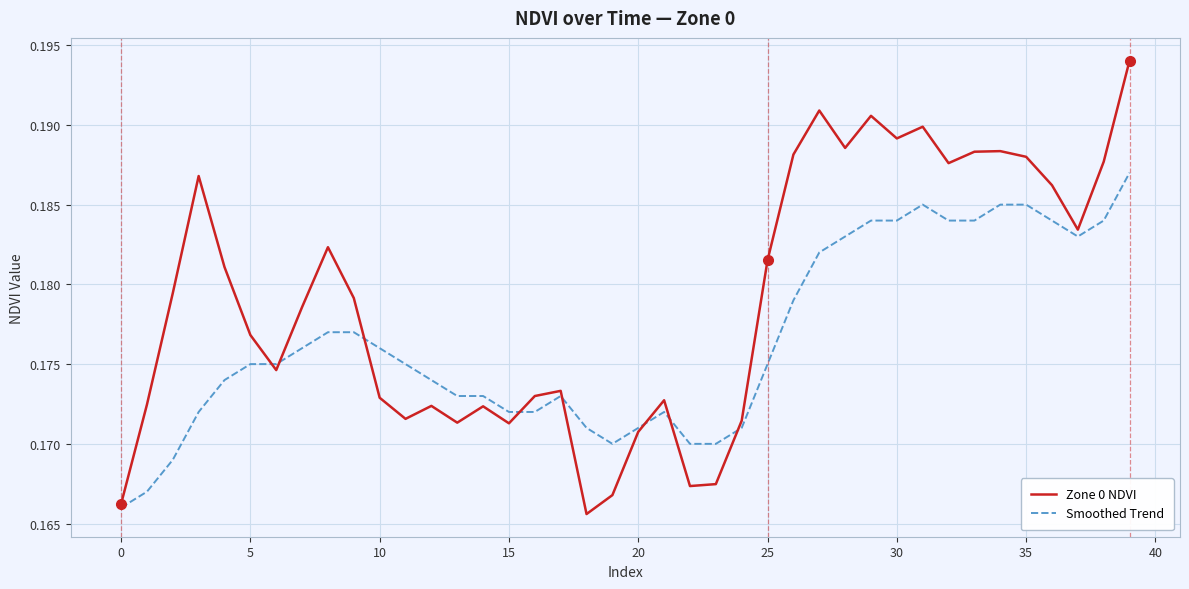

Is this an area chart (filled region under the line)?

No